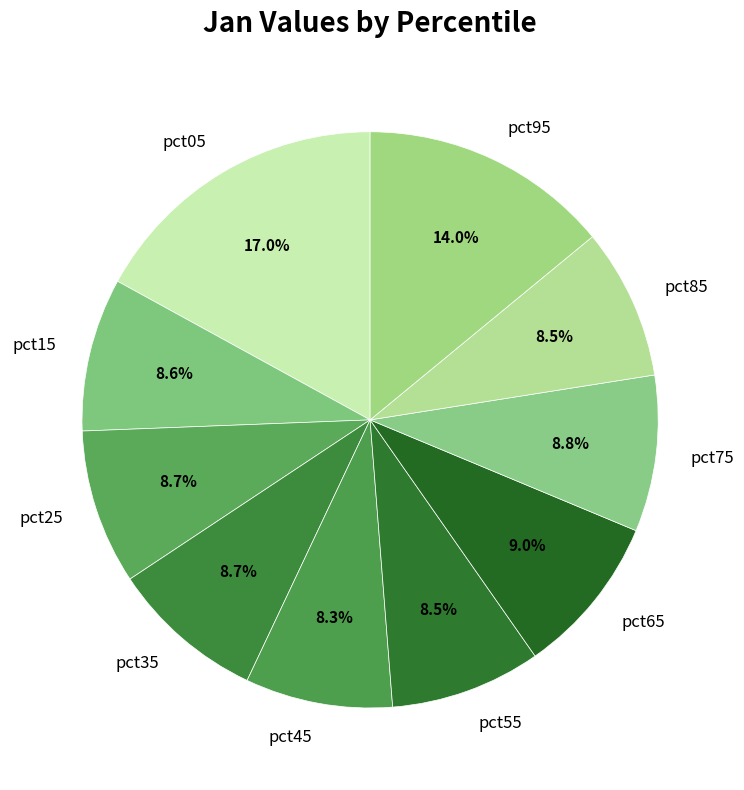

Is there a majority slice in this chart?

No